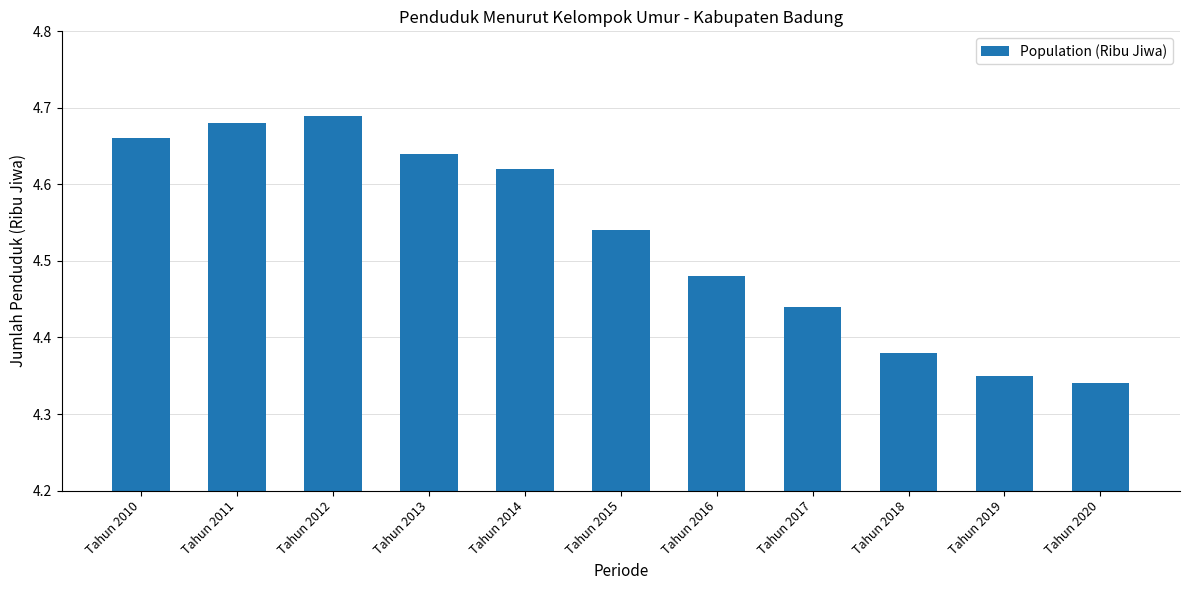

Approximately how many times larger is the value at Tahun 2014 compared to Tahun 2016?

1.0